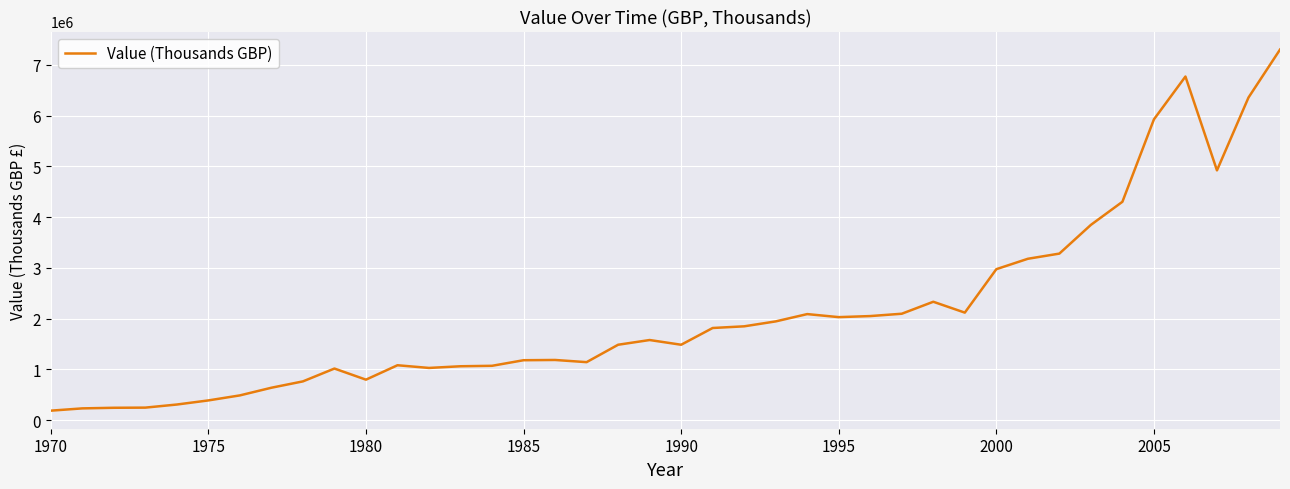

True or false: there are more than 2 points higher than both neighbors.

True